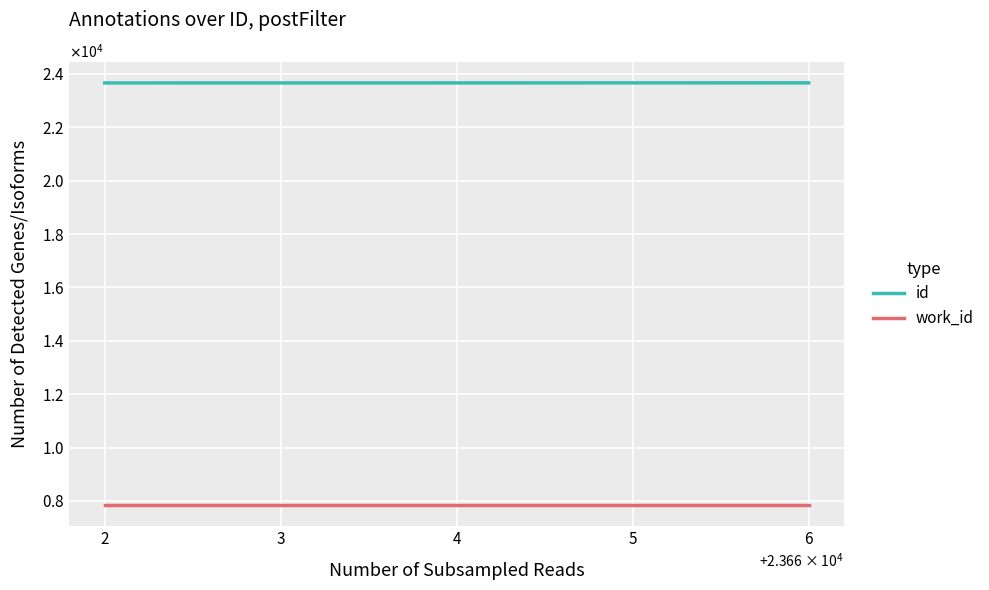

What is the average value of the id series?

23664